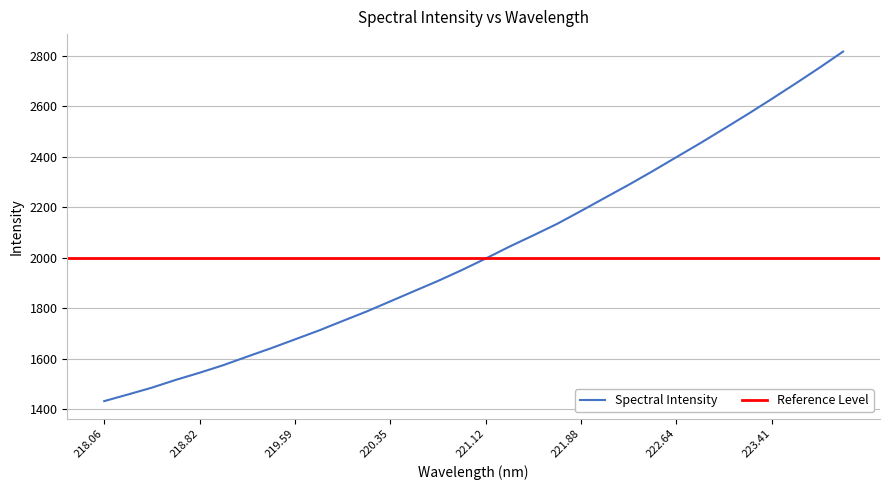

What is the sum of the values at 220.1623 and 222.0721?

4025.7